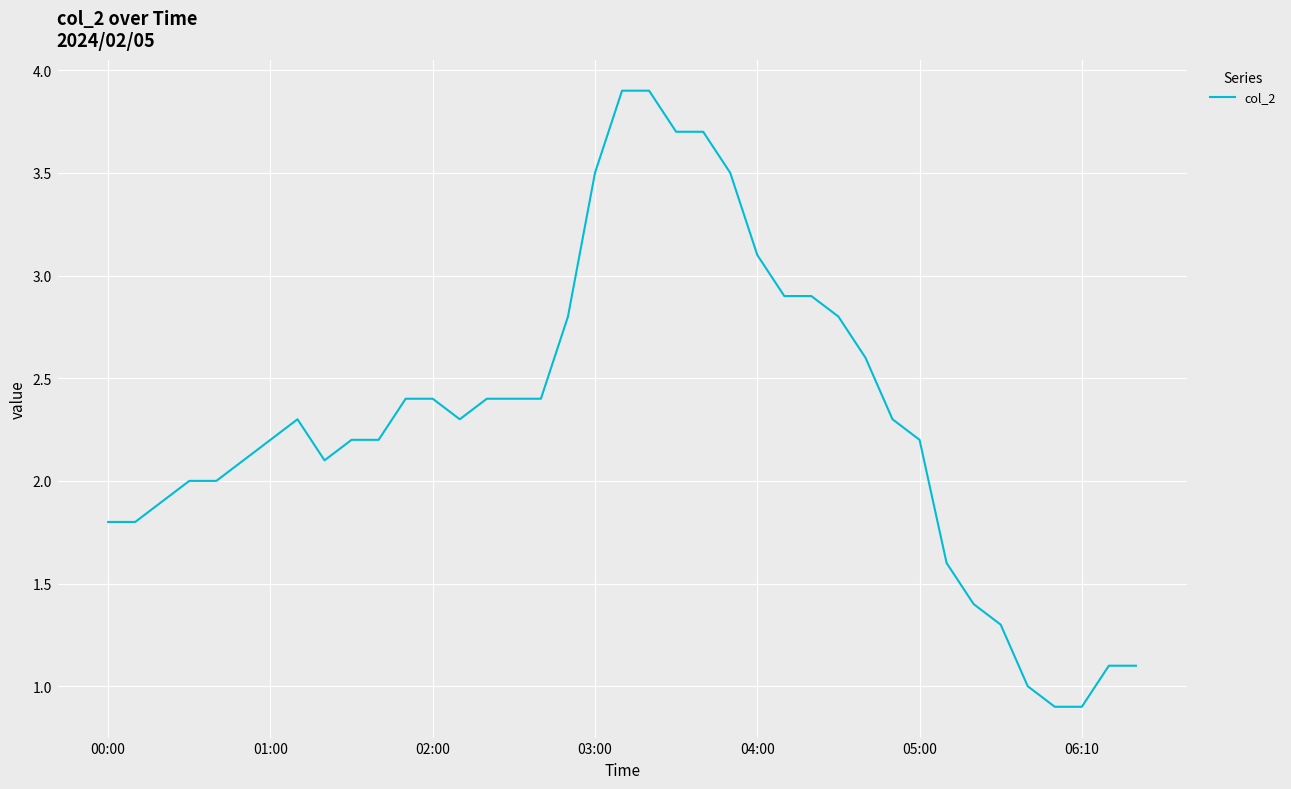

How many lines are shown in the chart?

1